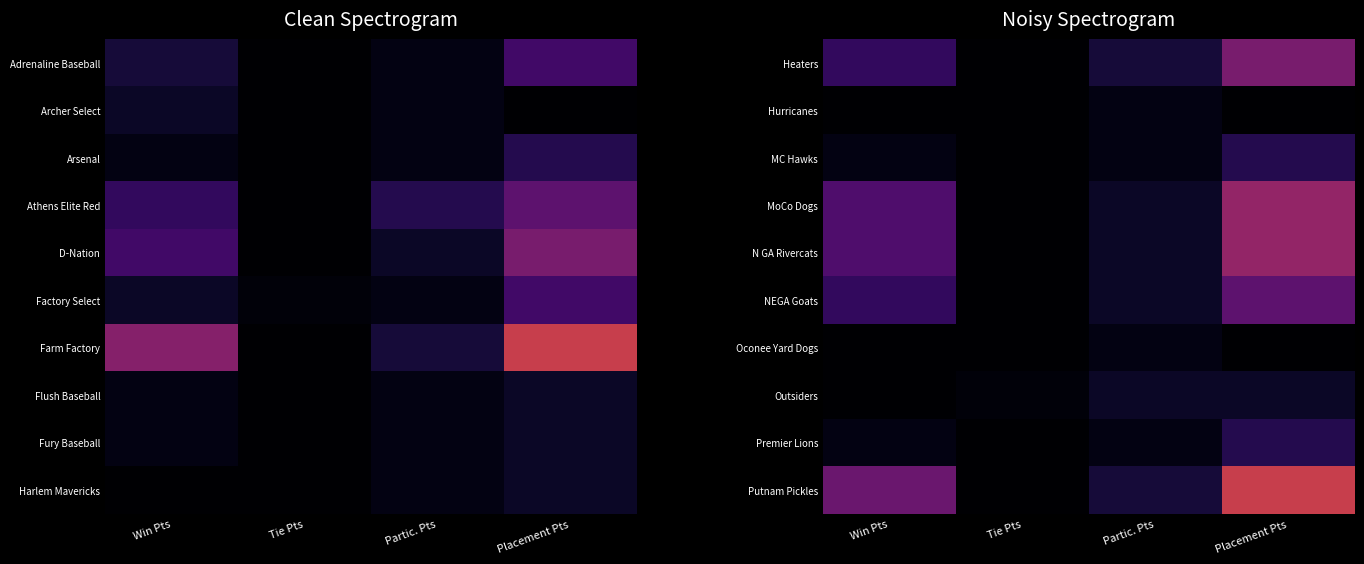

Which category has the lowest value in the MoCo Dogs series?

Tie Pts